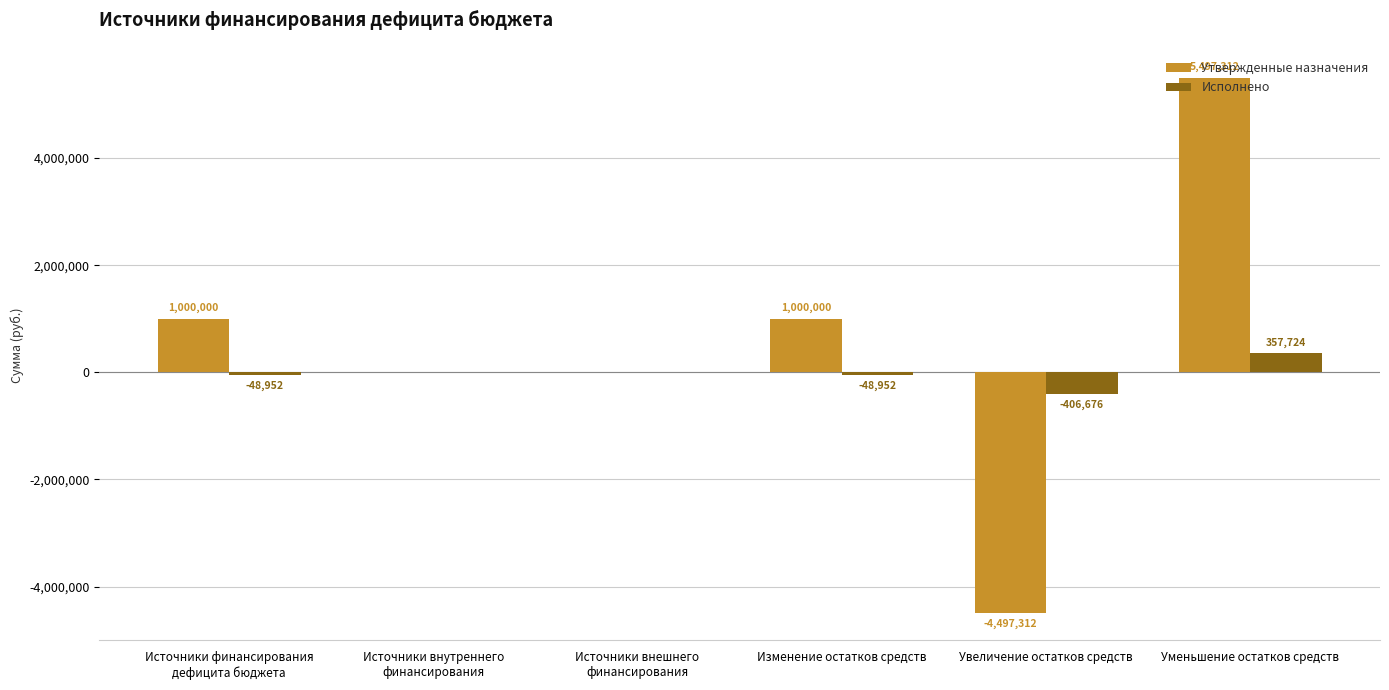

Which series has the largest total across all categories?

Утвержденные назначения